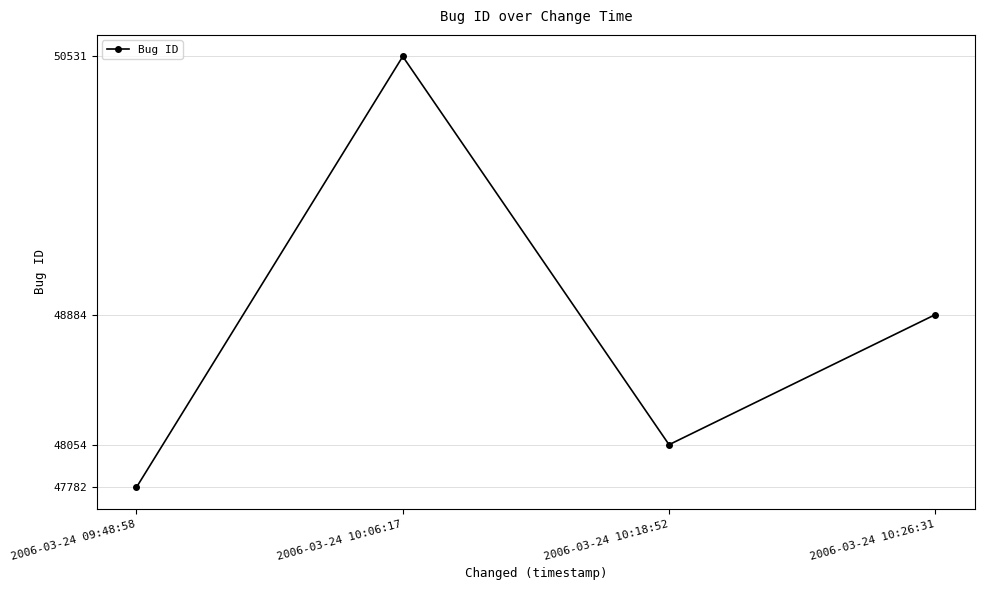

At which label does the data first exceed 48884?

2006-03-24 10:06:17